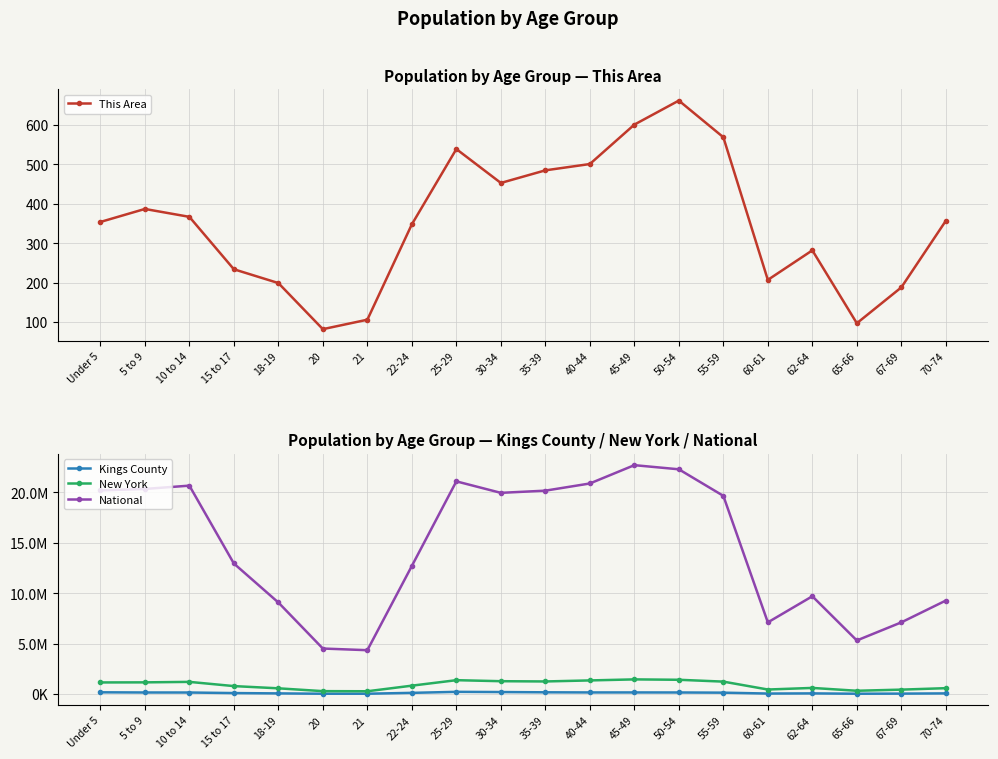

Read the Kings County value at 30-34.

202858